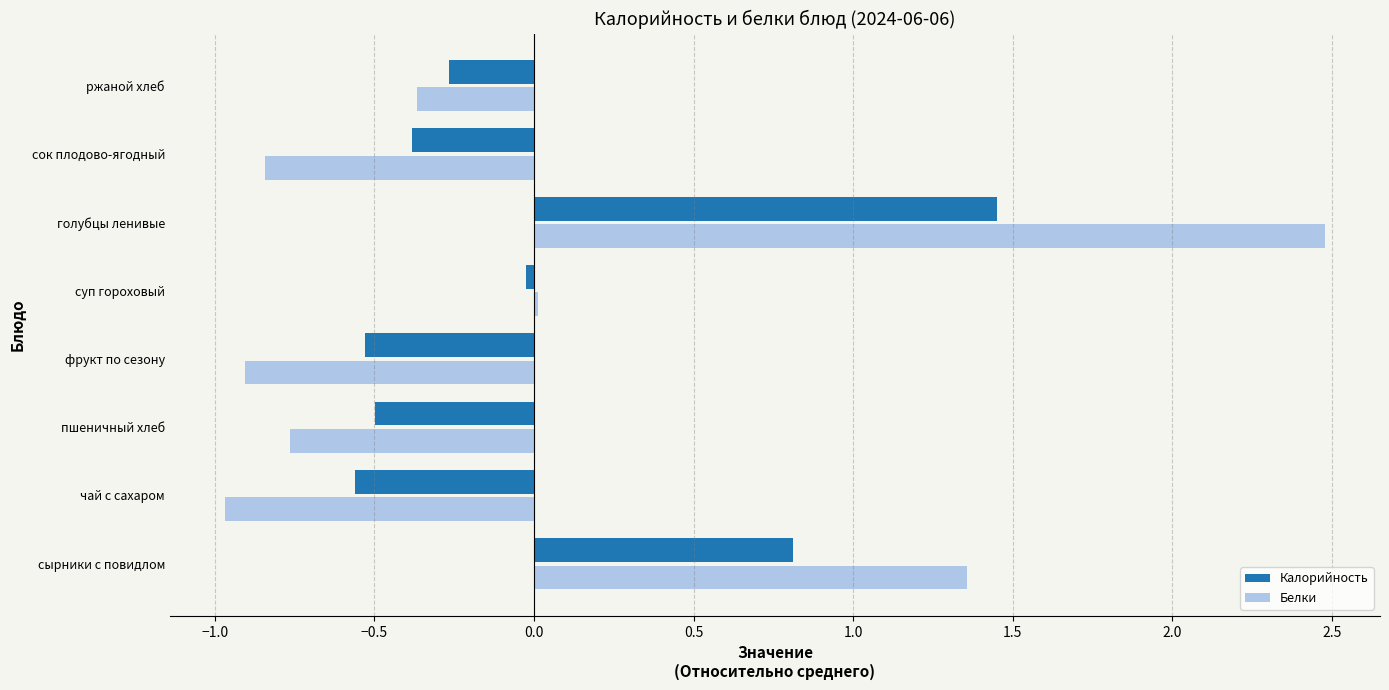

At which label is Белки closest to 0?

суп гороховый